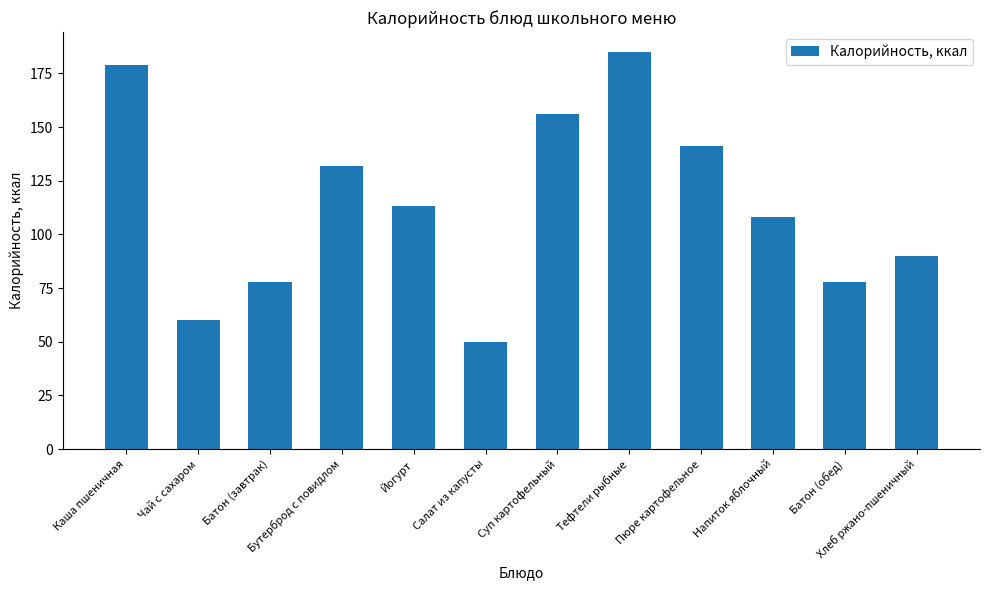

What is the difference between the values at Тефтели рыбные and Хлеб ржано-пшеничный?

95